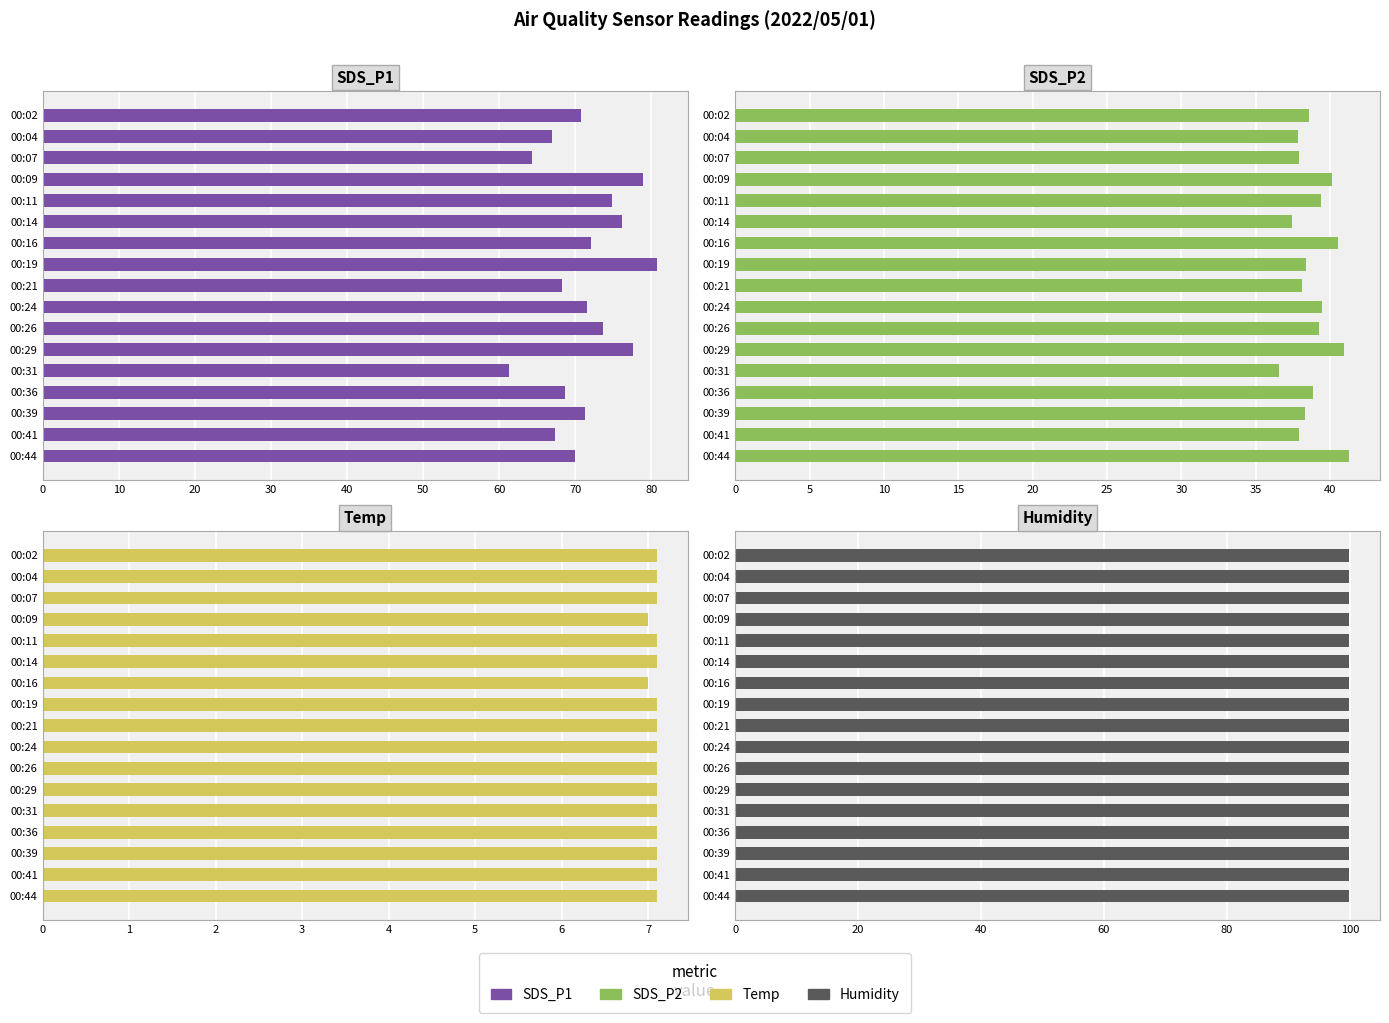

Read the SDS_P2 value at 00:04.

37.8